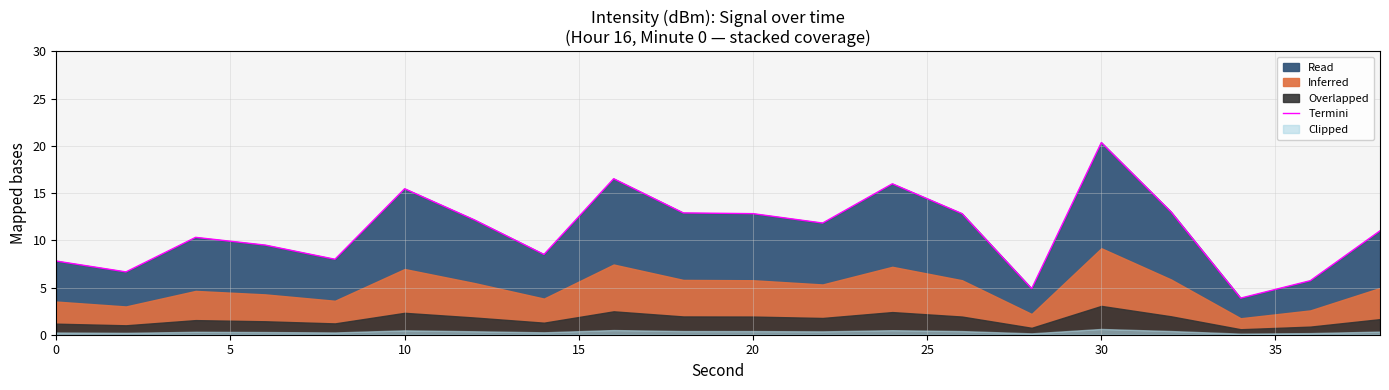

Reading left to right, list all the values displayed in this chart.

7.8	6.7	10.3	9.5	8.0	15.5	12.2	8.5	16.5	12.9	12.8	11.8	16.0	12.8	4.9	20.3	13.0	3.9	5.7	11.0